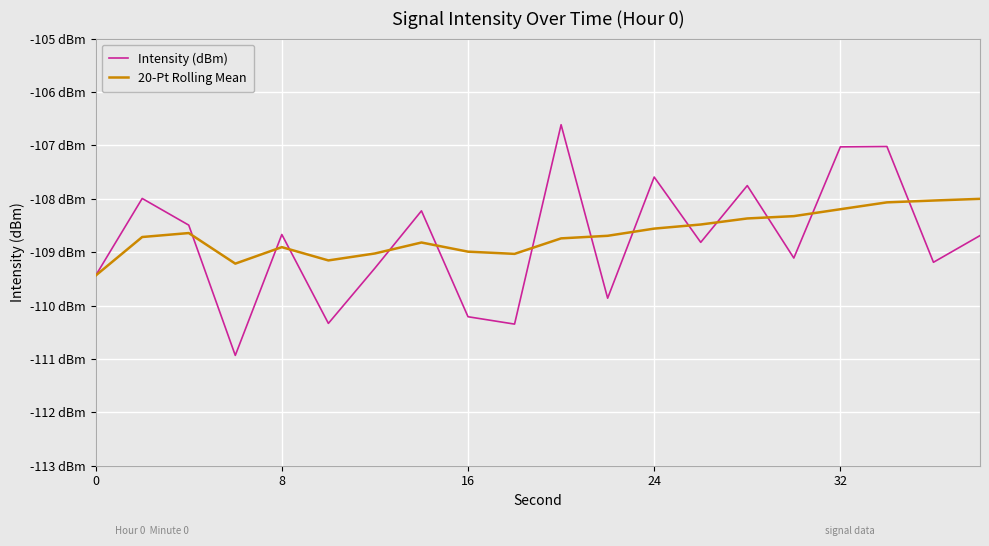

True or false: 20-Pt Rolling Mean and Intensity (dBm) cross at least once.

True